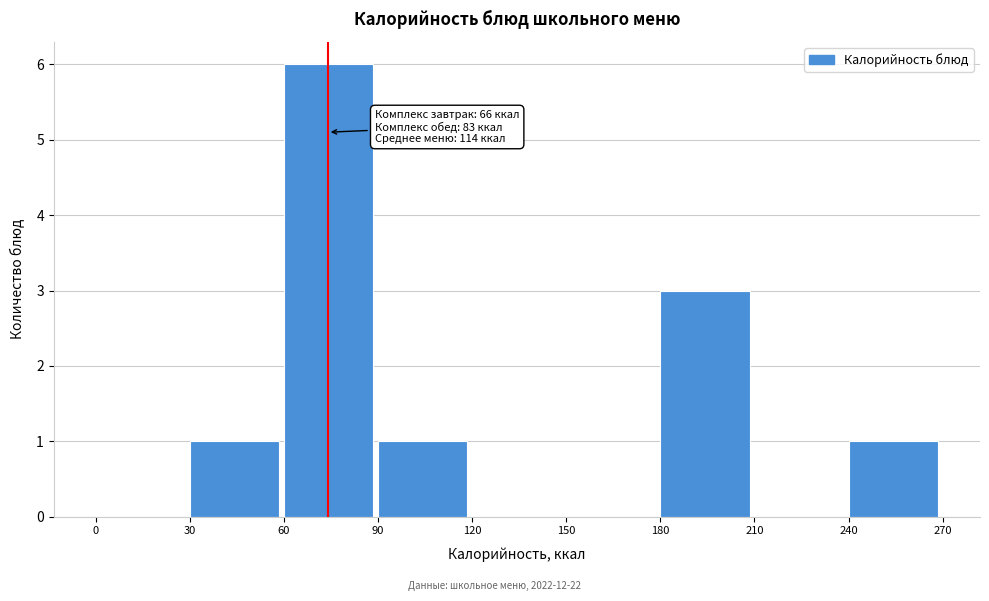

Over which range of the x-axis is the bar tallest?

60 to 90